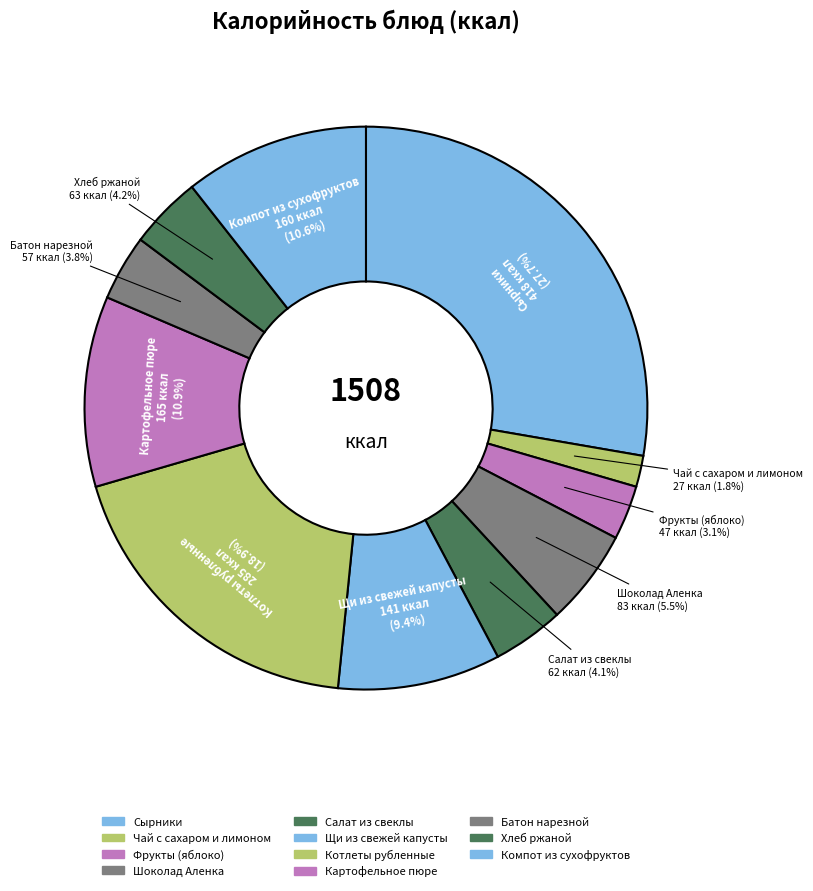

What is the ratio of the value at Котлеты рубленные to the value at Чай с сахаром и лимоном?

10.6